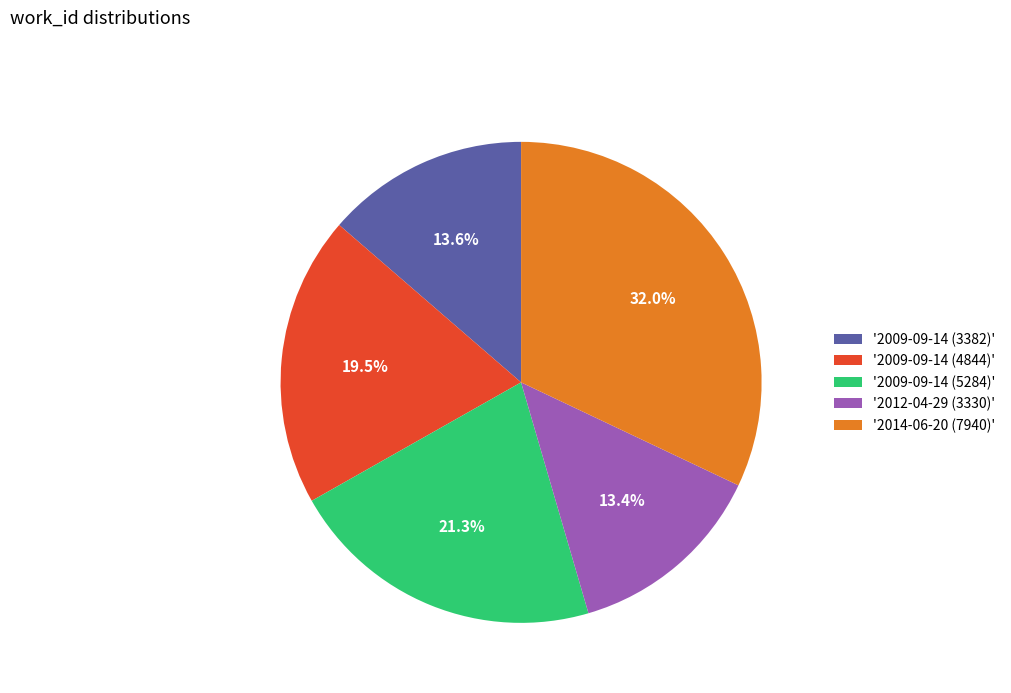

What portion of the pie excludes '2009-09-14 (3382)'?

86.4%